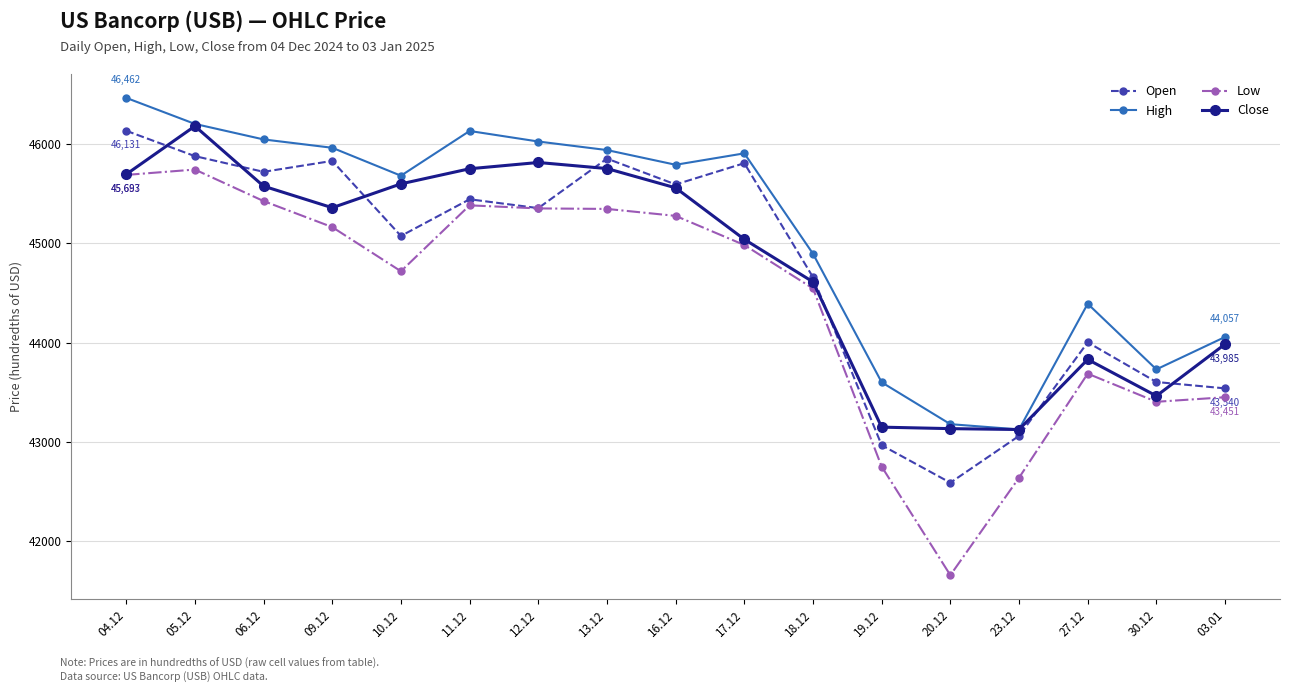

What is the approximate value of Low at 20.12, to the nearest 50?

41650